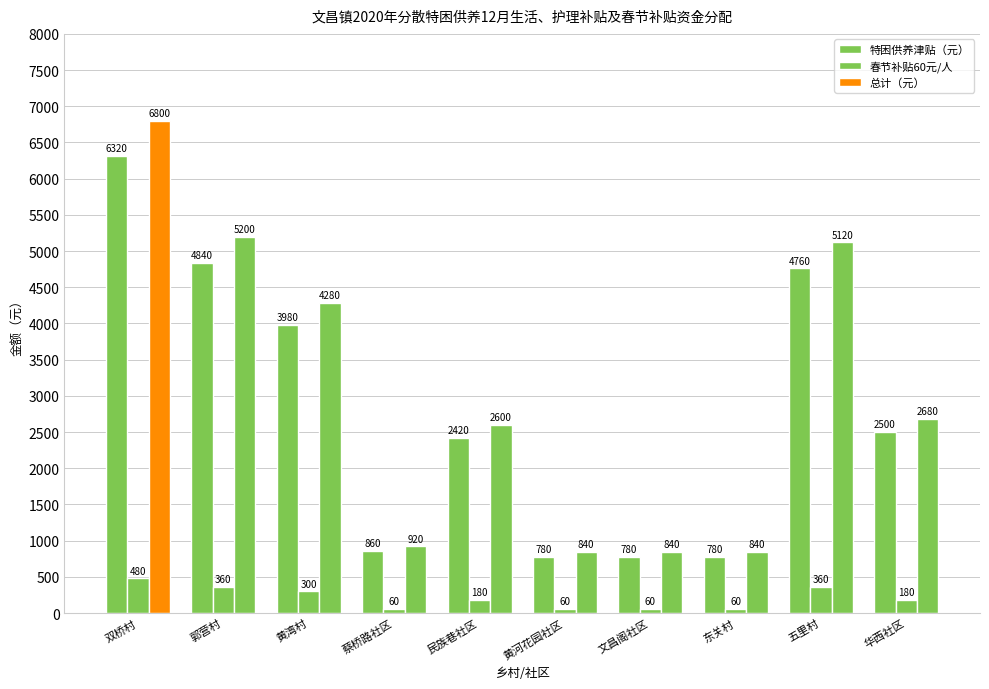

How many series are shown in this chart?

3